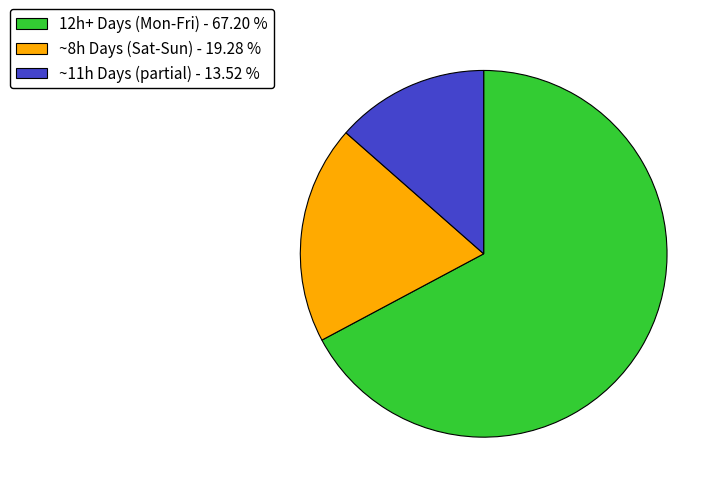

How many segments does this pie chart have?

3